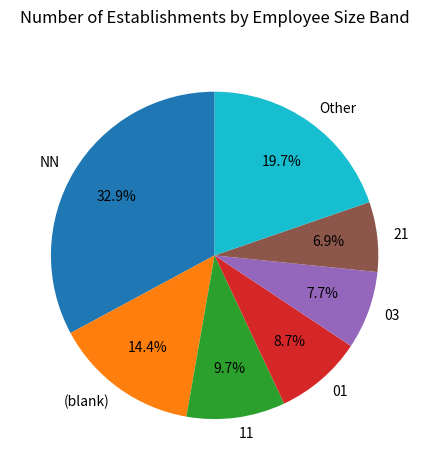

What is the ratio of the value at Other to the value at (blank)?

1.4